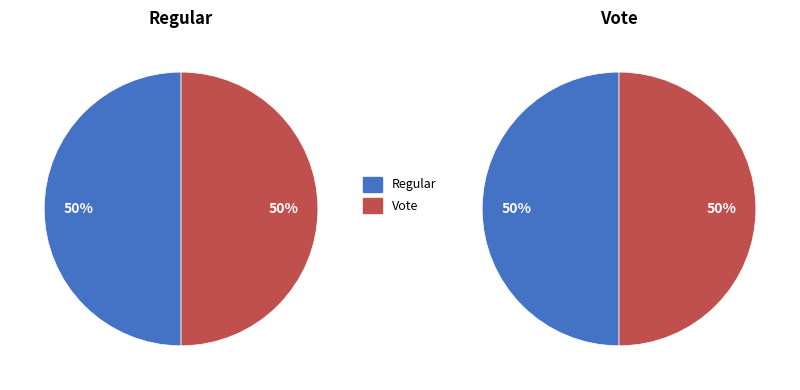

Count the number of slices in the pie.

2